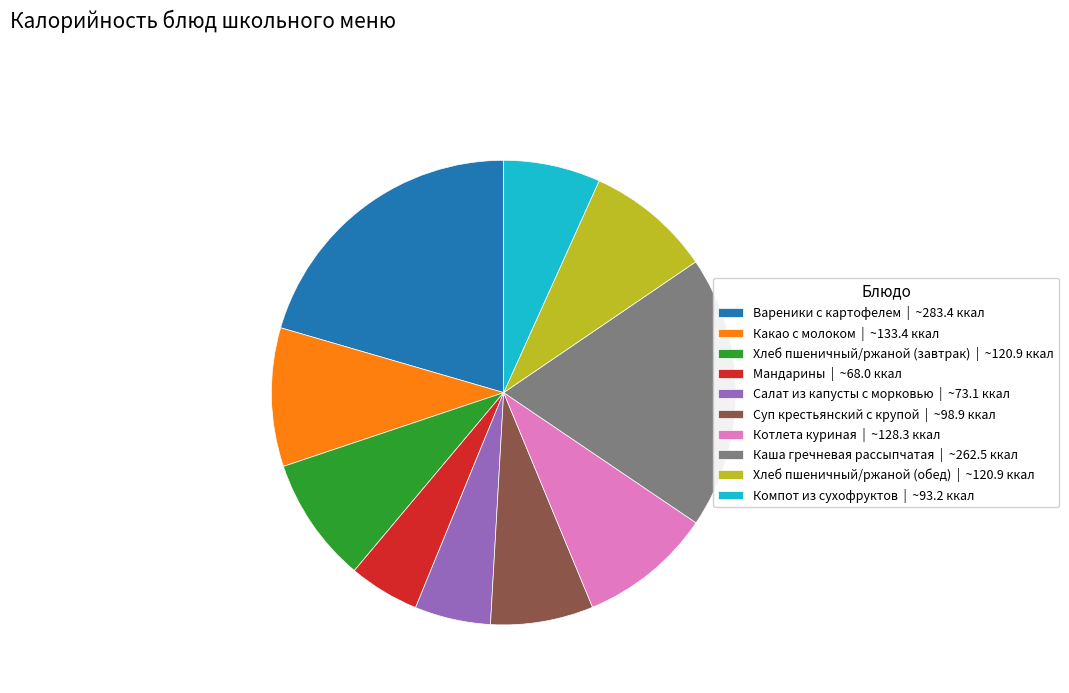

What is the largest slice in the pie chart?

Вареники с картофелем